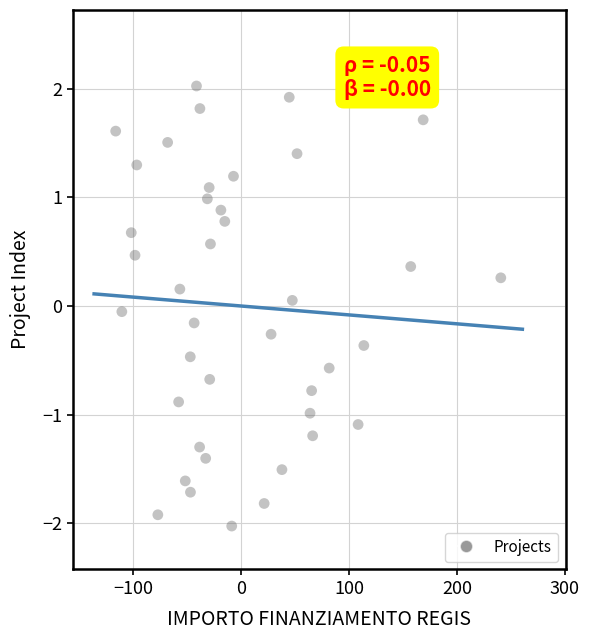

What is the range of X values (max minus min)?

356.9